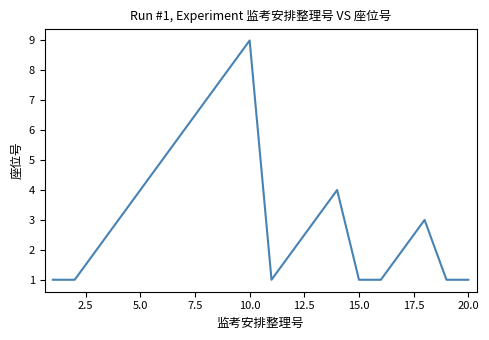

What is the difference between the maximum and minimum values?

8